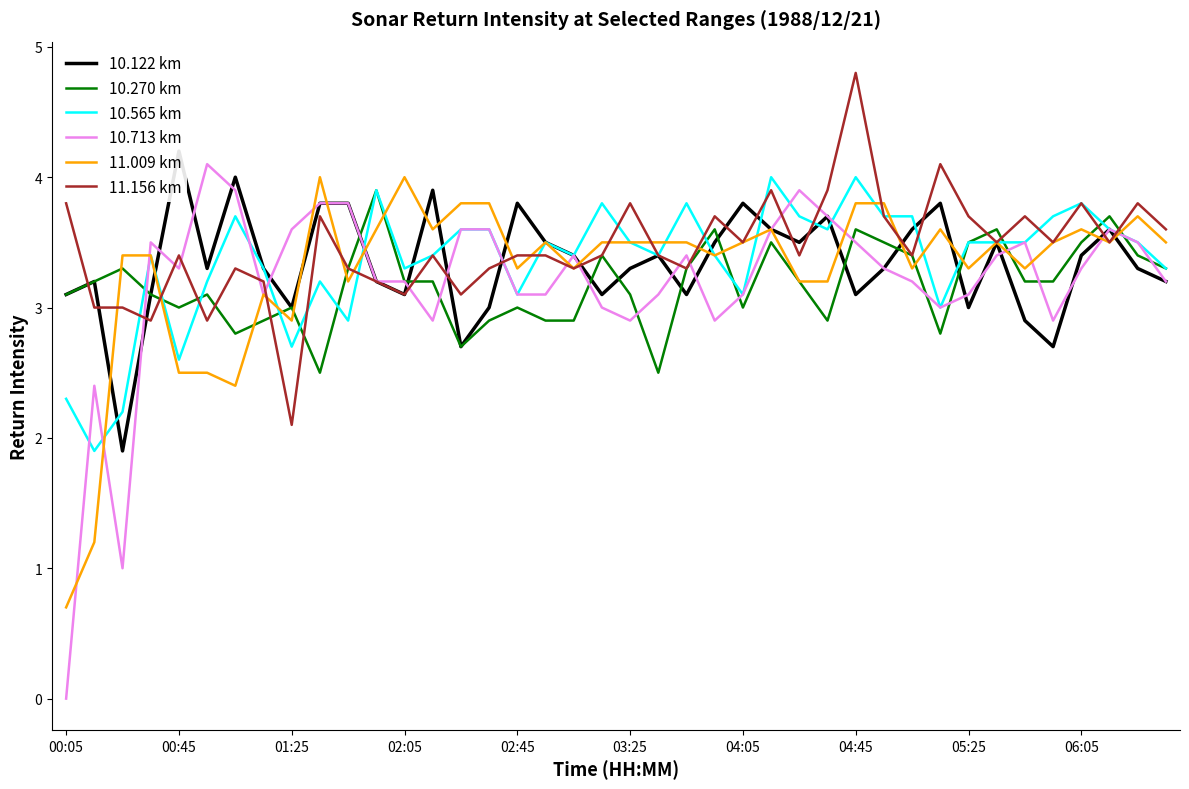

What is the difference between the maximum and minimum values in the 11.156 km series?

2.7